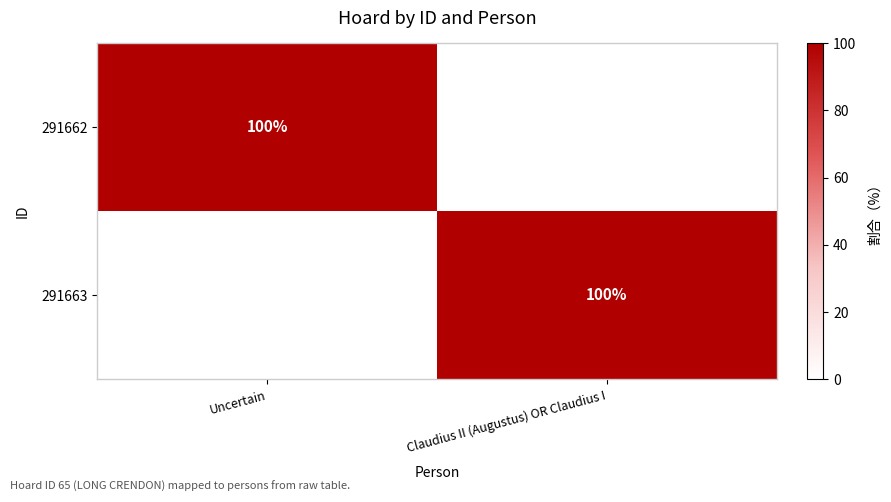

At which category does the chart reach its minimum across all series?

Claudius II (Augustus) OR Claudius I